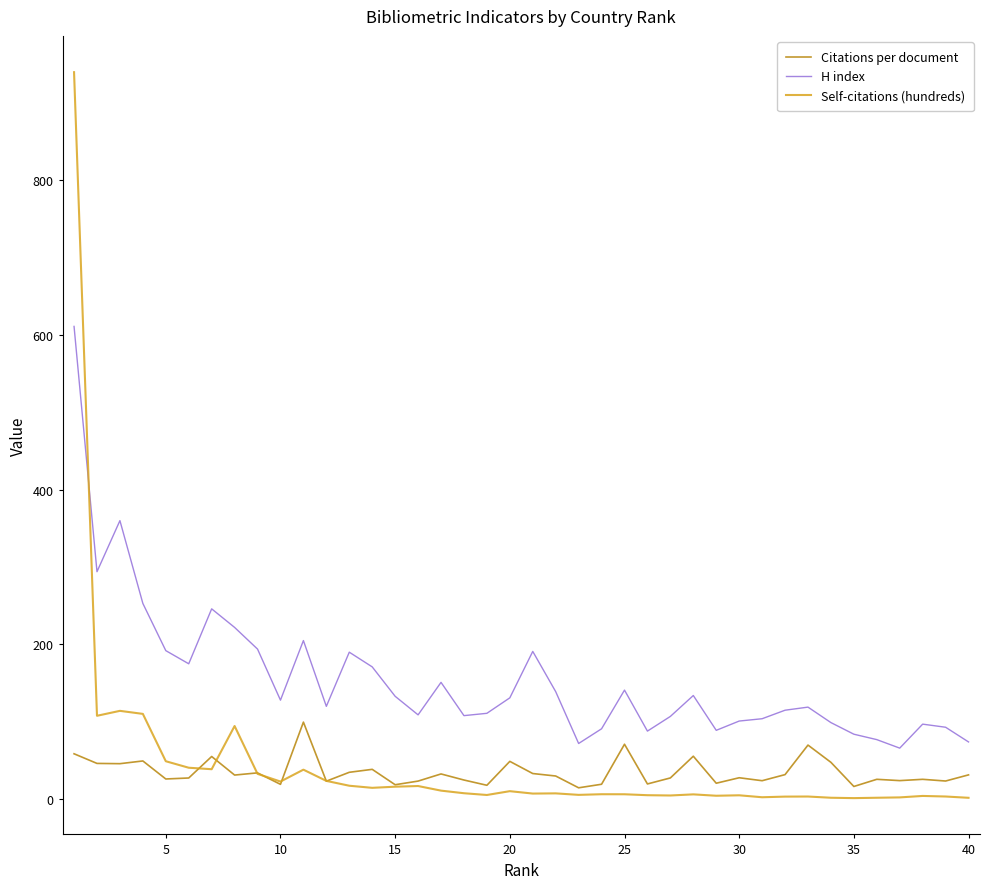

Does the chart have visible grid lines?

No